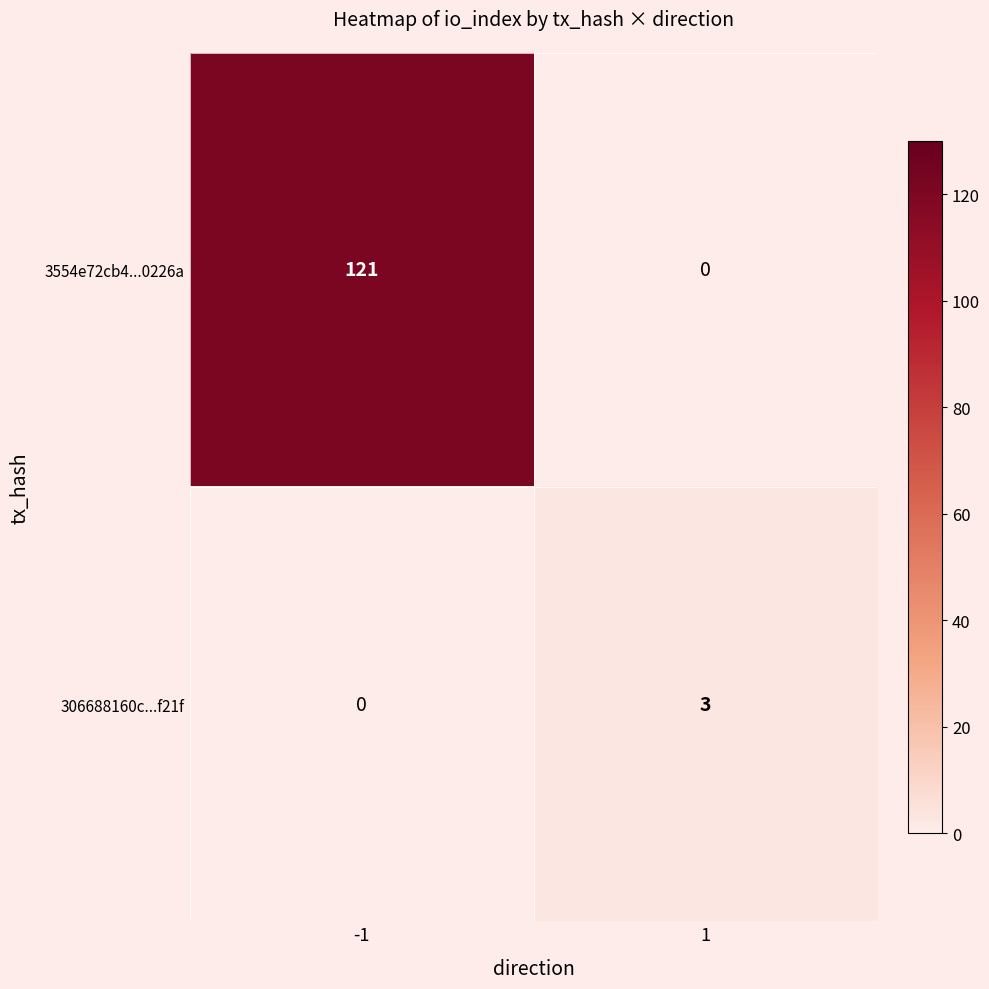

The 306688160c...f21f series shows 0 at -1. True or false?

True